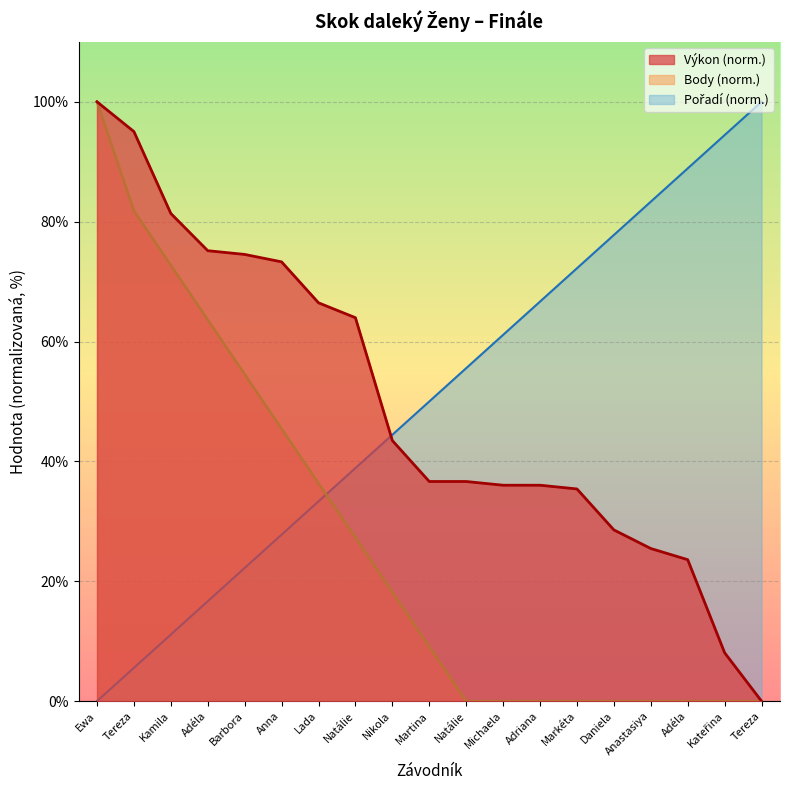

True or false: Výkon has a value of 75.2 at Adéla.

True